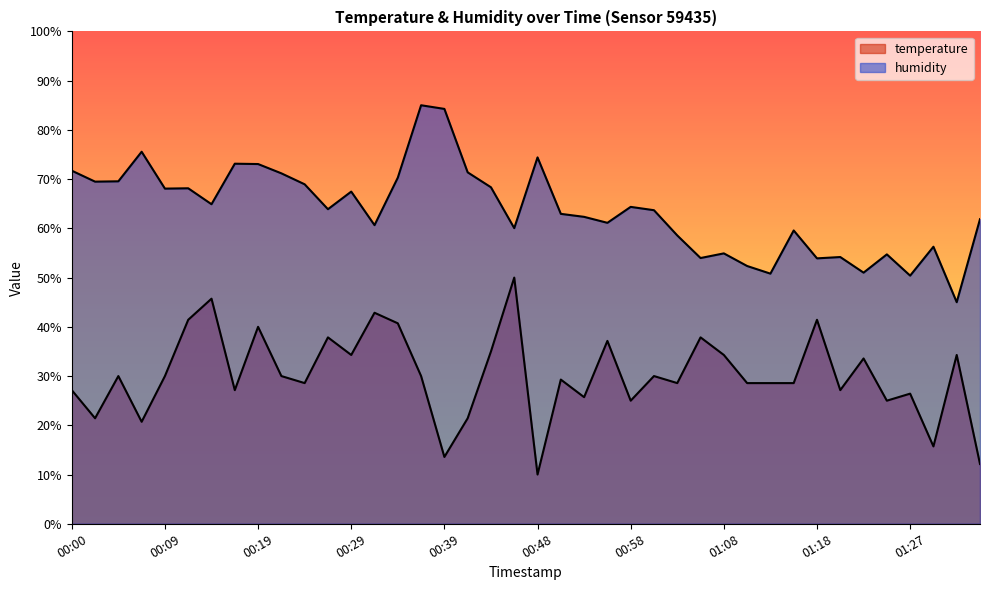

Count the number of categories in the chart.

40